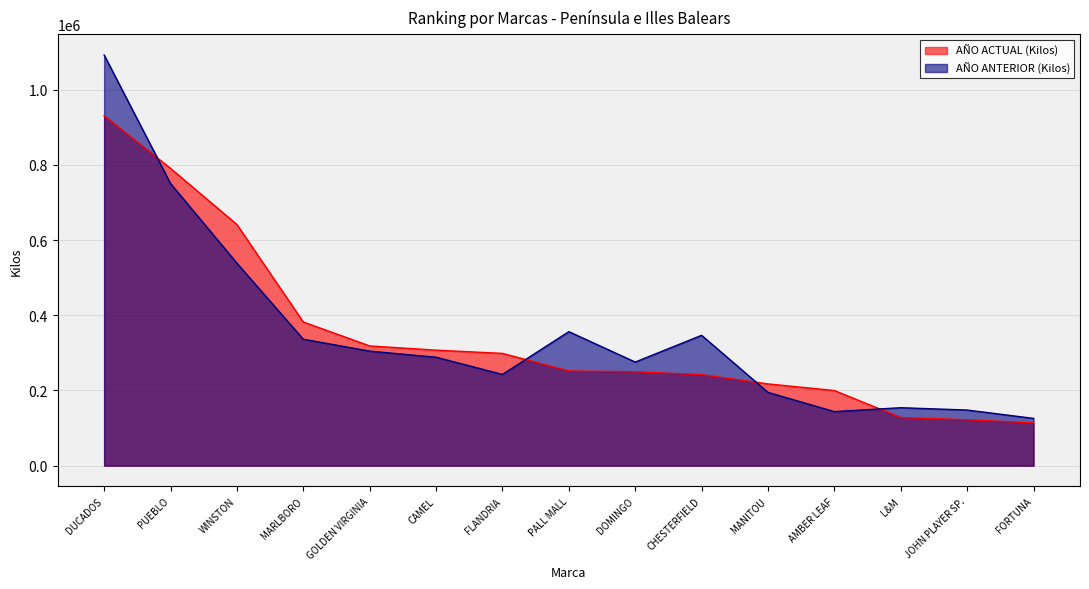

At which category does the chart reach its minimum across all series?

FORTUNA